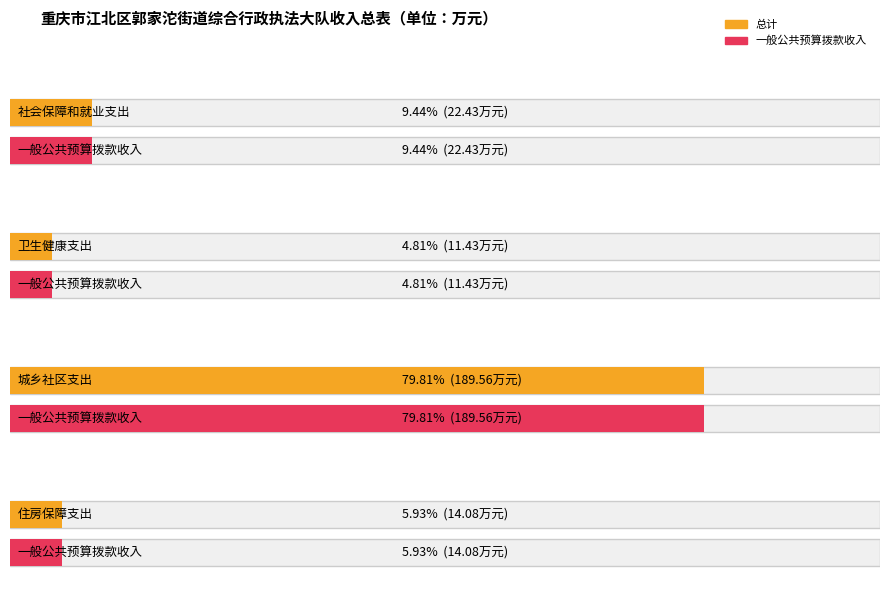

What position from the right is 城乡社区支出?

2